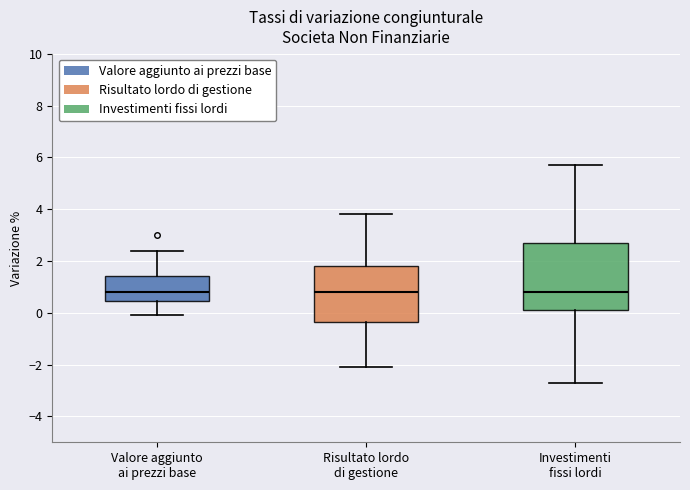

Reading left to right, read every box against the y-axis: the position of its median line, the range the box covers, and the ends of its whiskers. The values are not printed on the chart, so give them approximately, as read against the axis.

Valore aggiunto ai prezzi base: median 0.8, box 0.4 to 1.4, whiskers 0.0 to 2.4
Risultato lordo di gestione: median 0.8, box -0.4 to 1.8, whiskers -2.0 to 3.8
Investimenti fissi lordi: median 0.8, box 0.2 to 2.8, whiskers -2.6 to 5.8